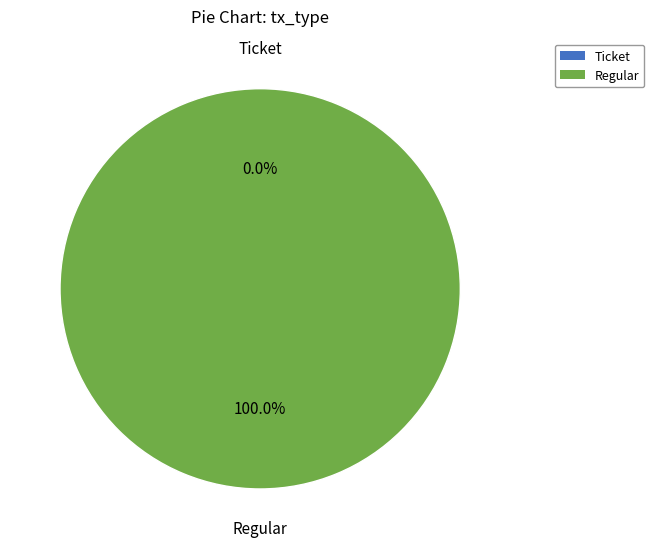

Which category has the smallest portion of the pie?

Ticket